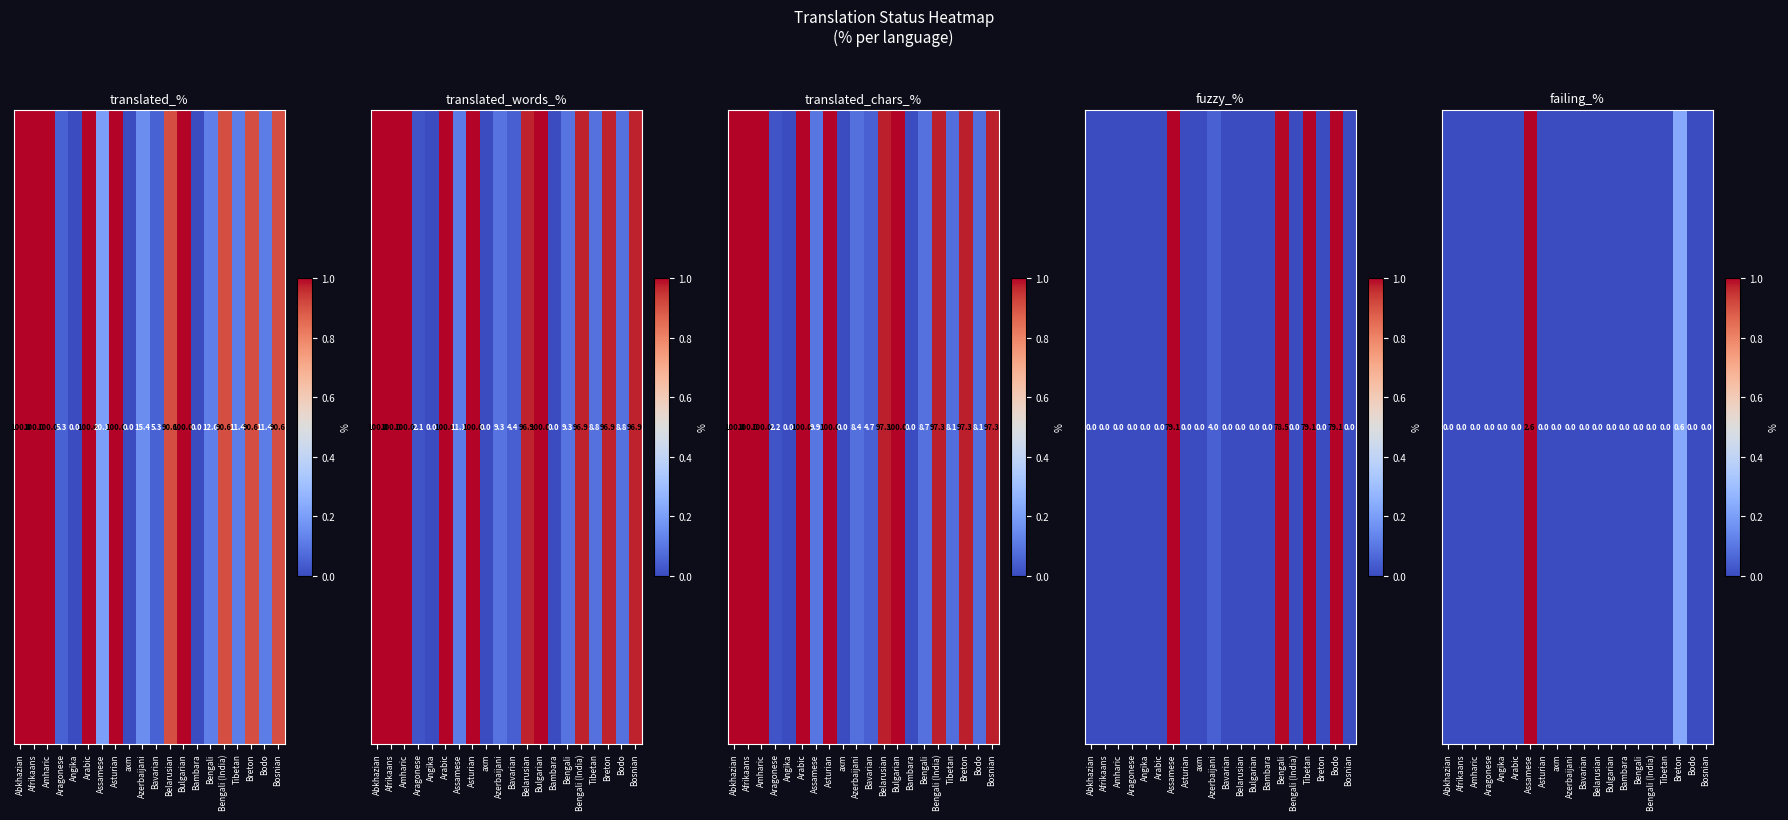

Count the values in the range 0 to 1.

20